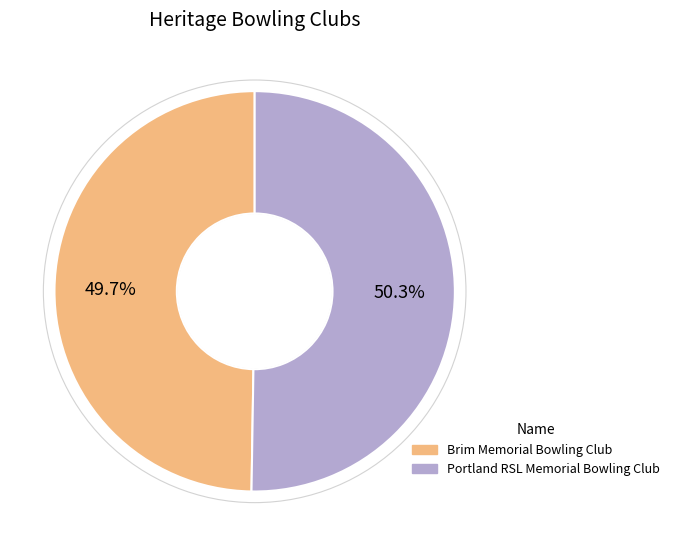

Do Brim Memorial Bowling Club and Portland RSL Memorial Bowling Club together represent more than half of the pie?

Yes